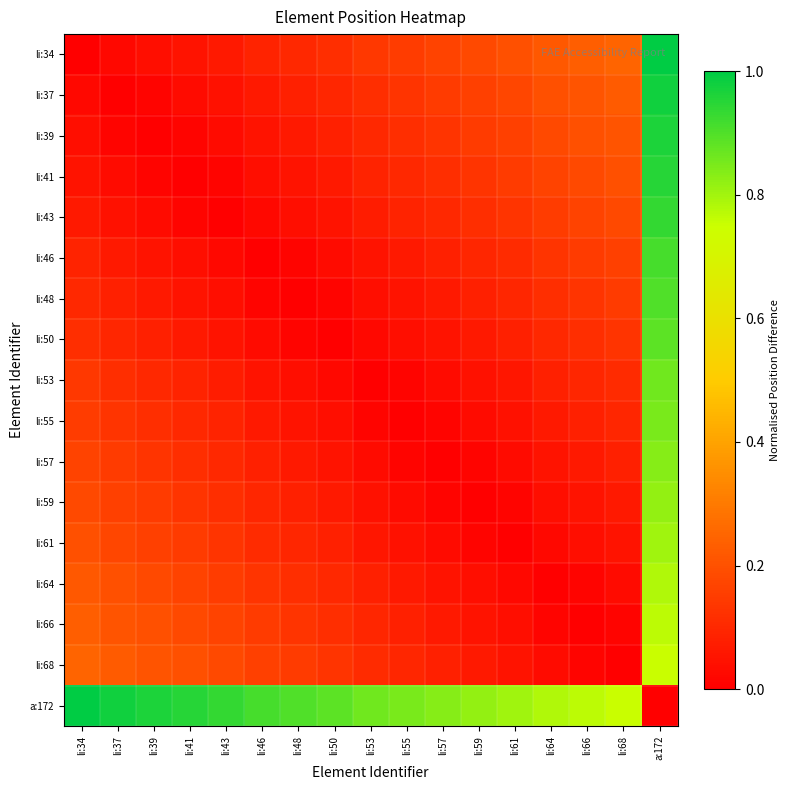

At which category is the sum across all series the highest?

a:172